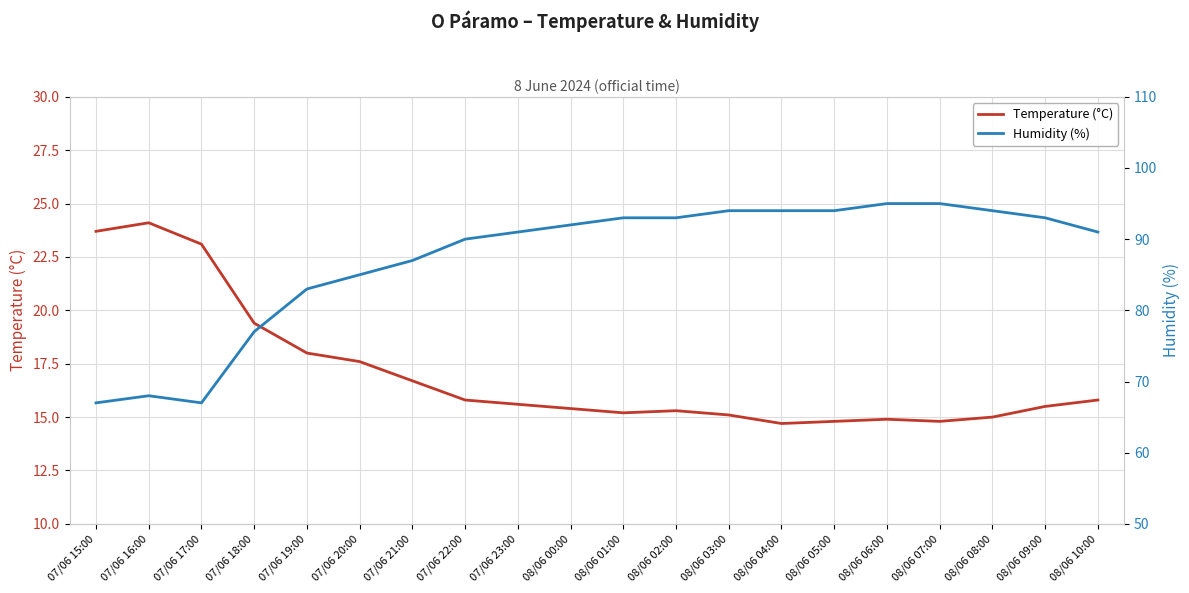

The Humidity (%) series shows 94.0 at 08/06 03:00. True or false?

True